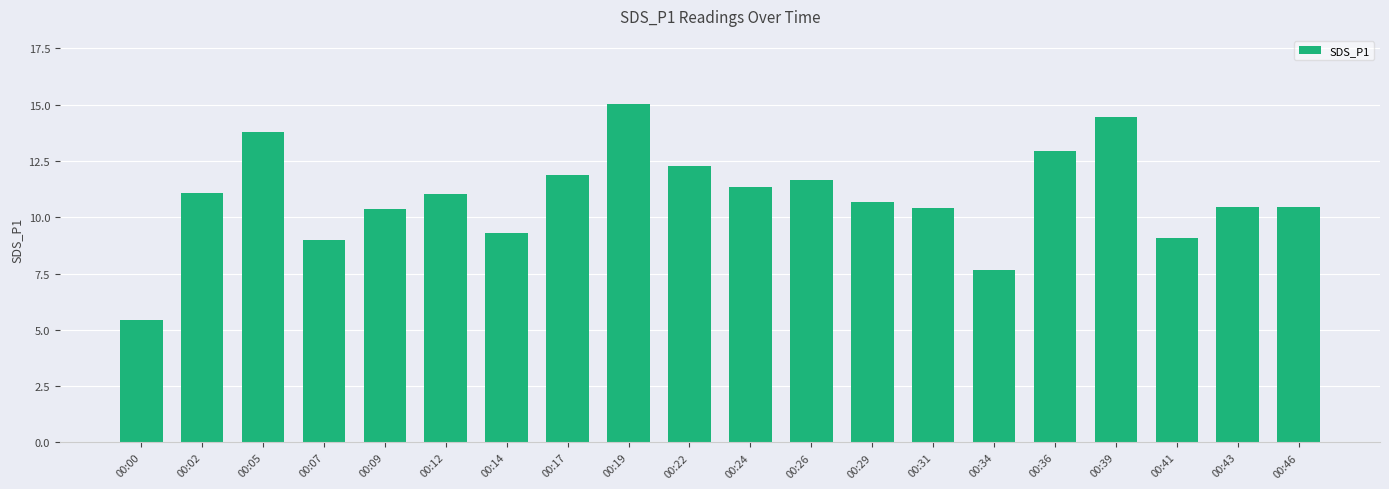

What is the average value?

10.9